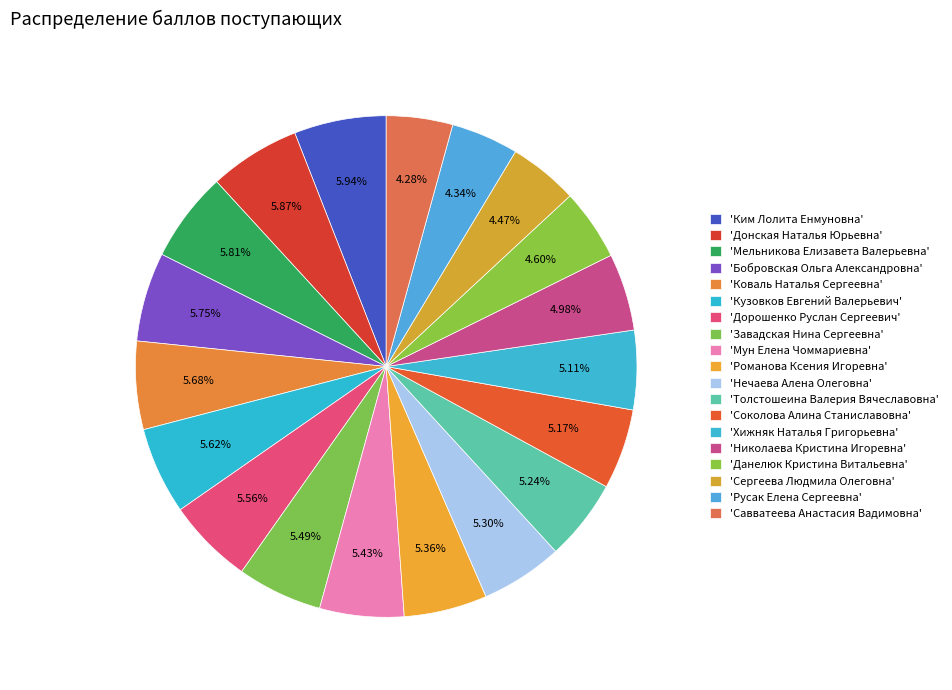

Count the number of slices in the pie.

19